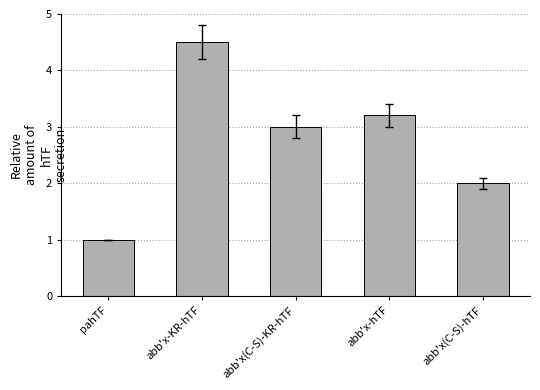

What is the label of the 5th bar from the left?

abb'x(C-S)-hTF